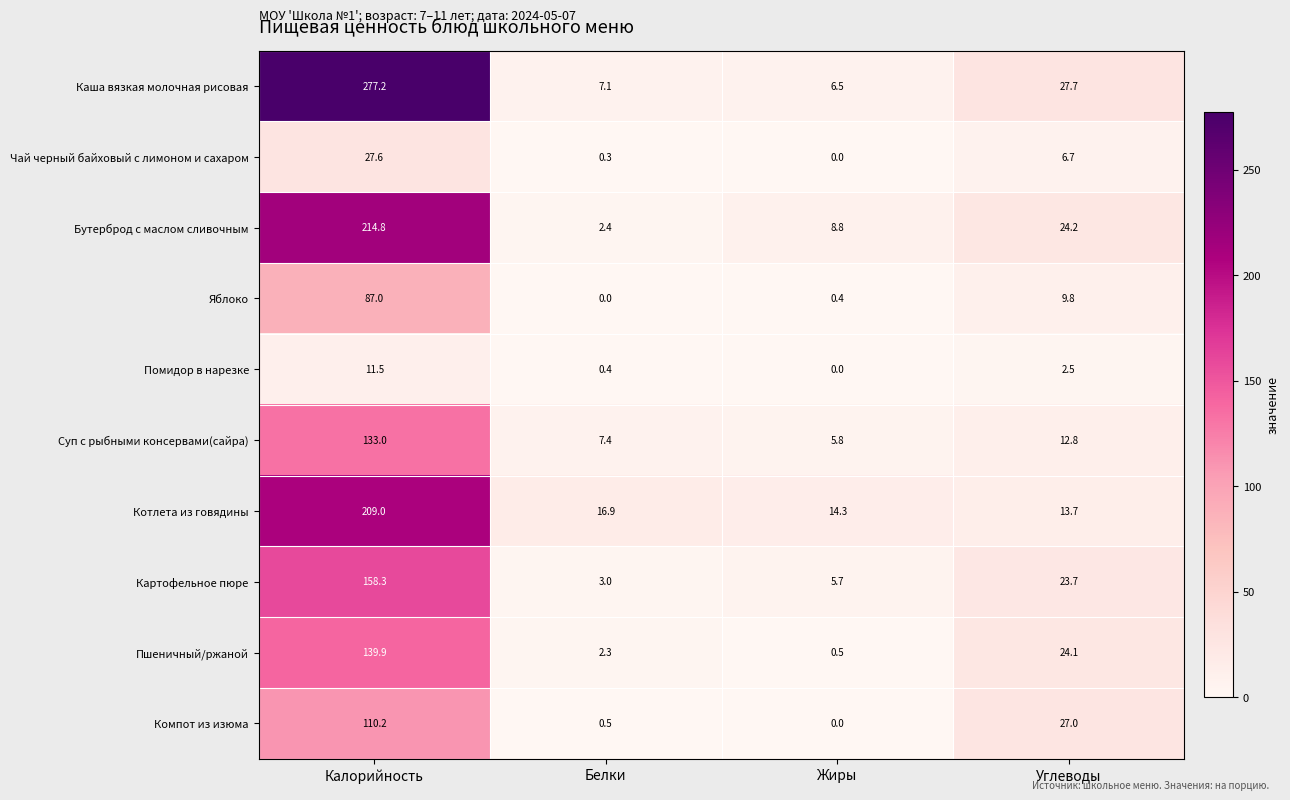

What is the maximum value for Суп с рыбными консервами(сайра)?

133.0